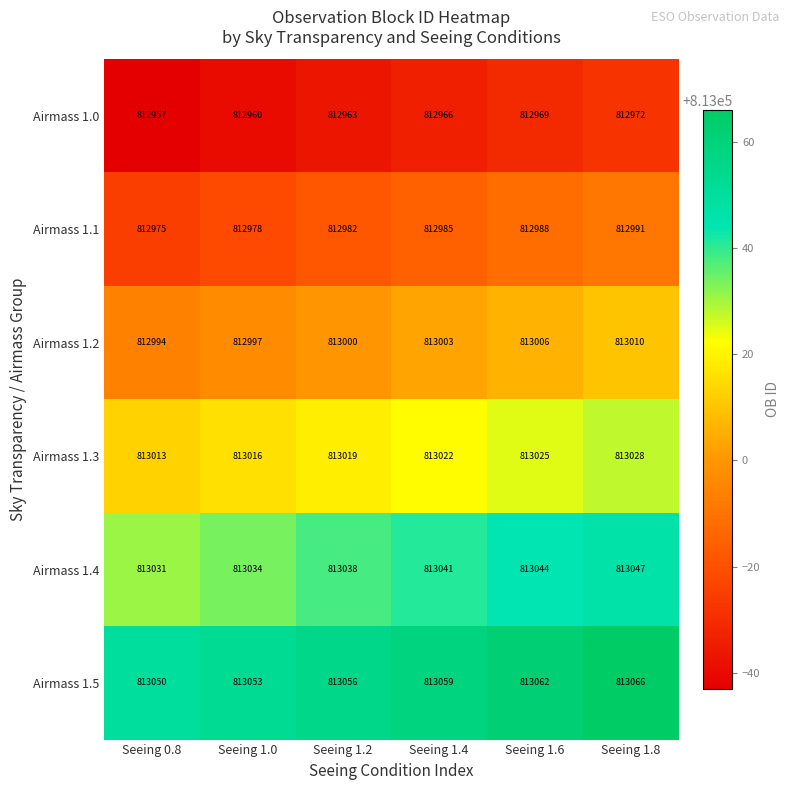

What is the sum of the Airmass 1.2 values at Seeing 1.0 and Seeing 1.8?

1626007